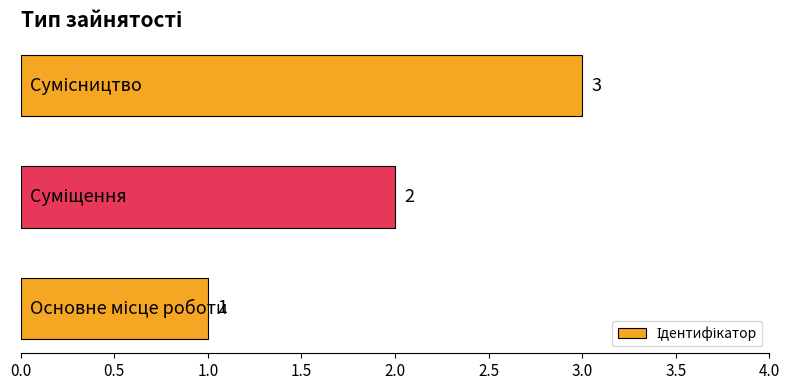

How many values are between 1 and 3?

3